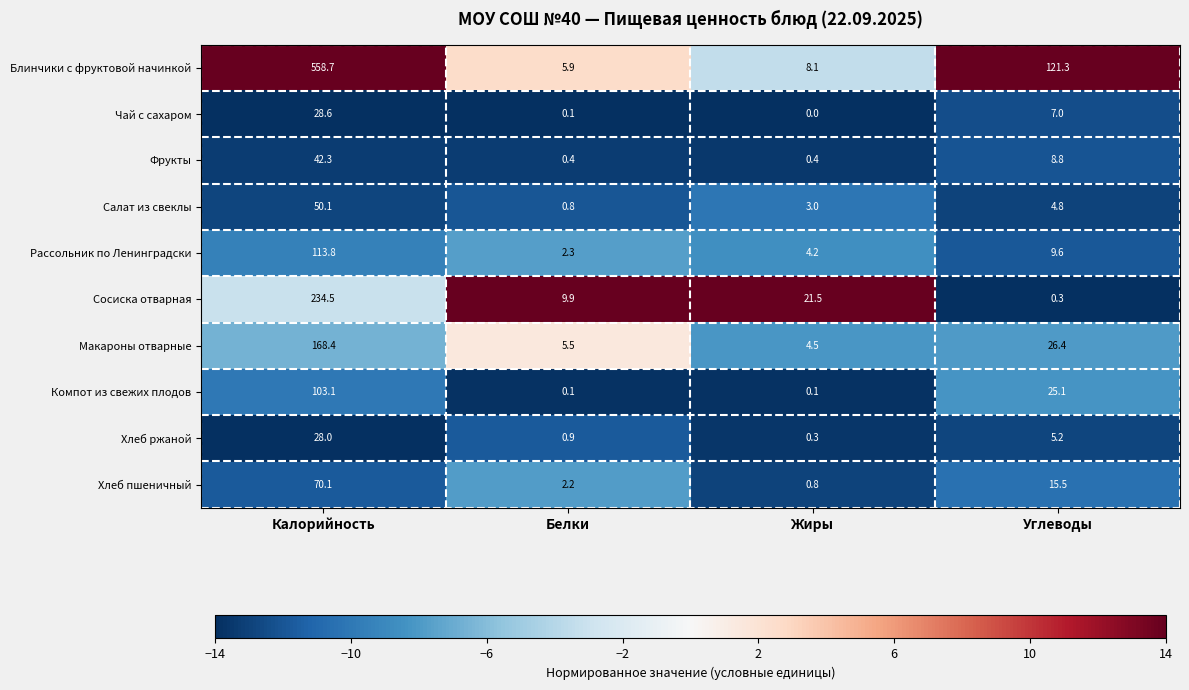

Rank the series at Углеводы from lowest to highest value.

Сосиска отварная, Салат из свеклы, Хлеб ржаной, Чай с сахаром, Фрукты, Рассольник по Ленинградски, Хлеб пшеничный, Компот из свежих плодов, Макароны отварные, Блинчики с фруктовой начинкой